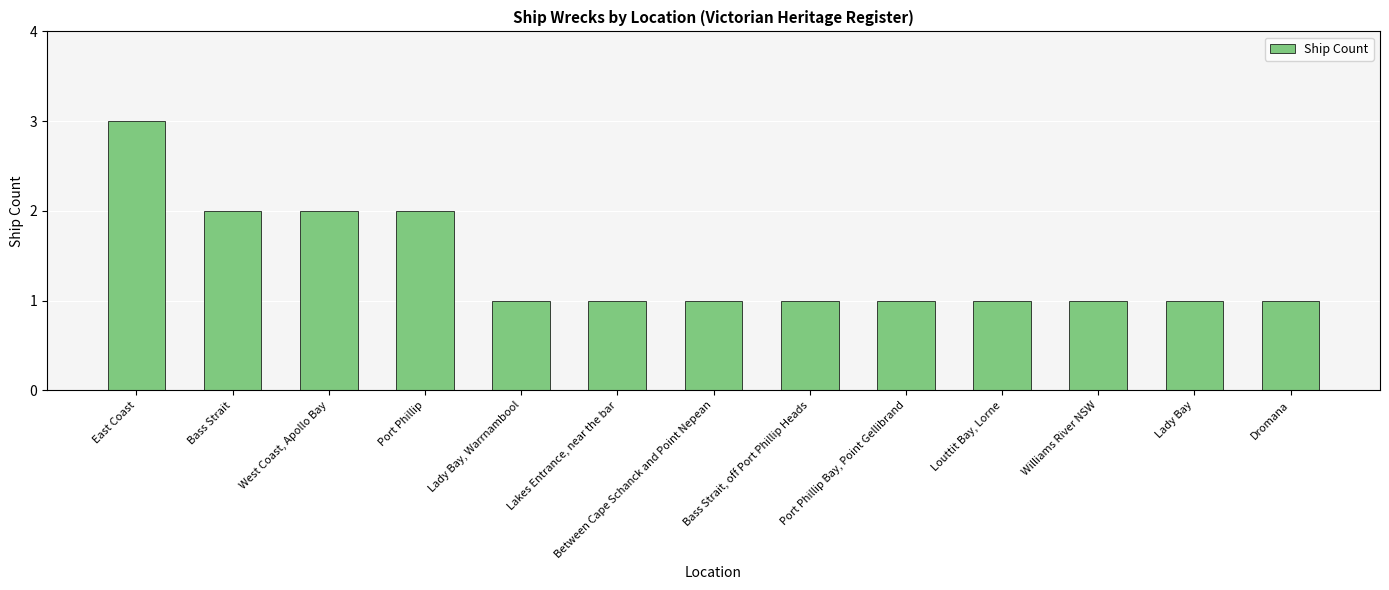

What position from the left is Williams River NSW?

11